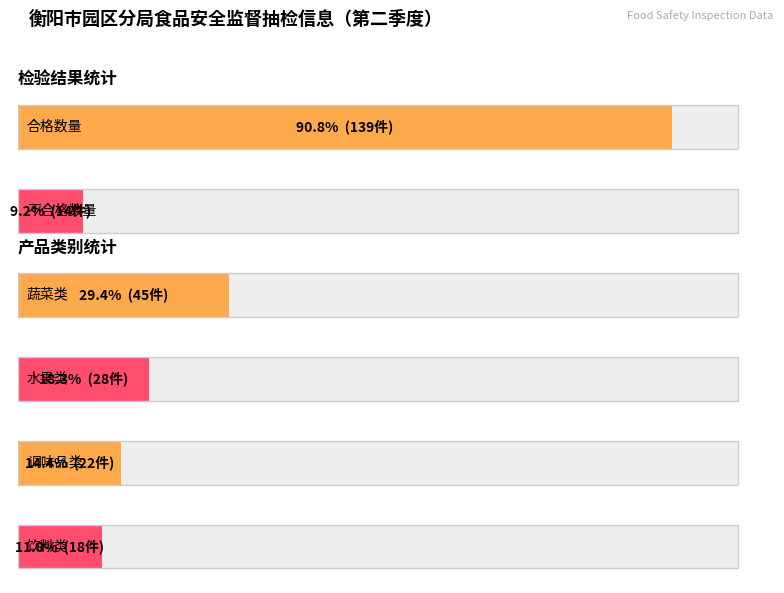

What is the maximum value shown in the chart?

139